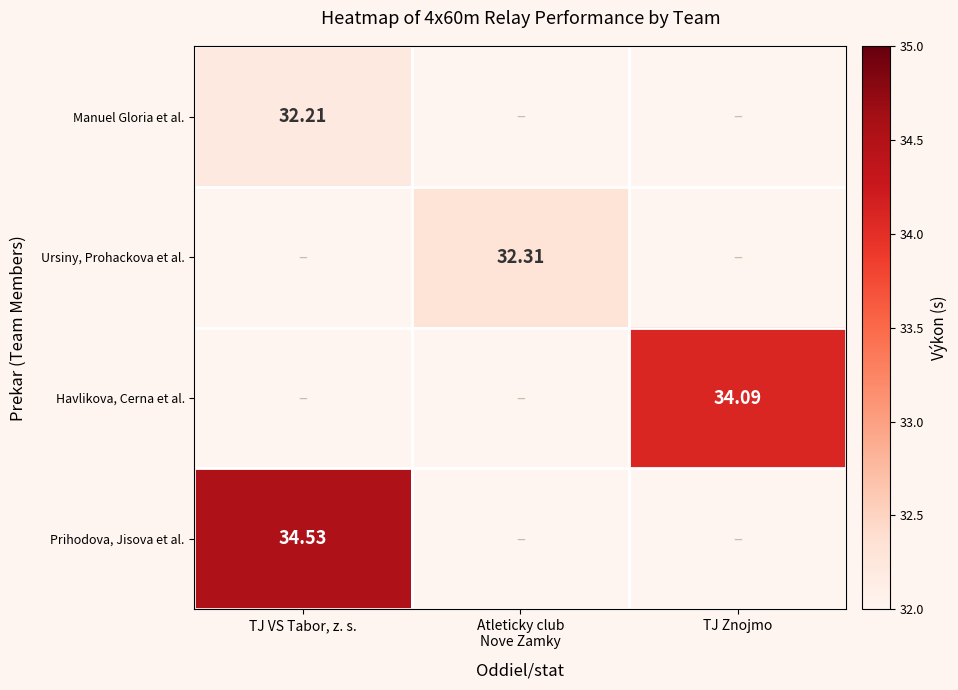

At which label does Ursiny, Prohackova et al. first exceed 32?

Atleticky club Nove Zamky